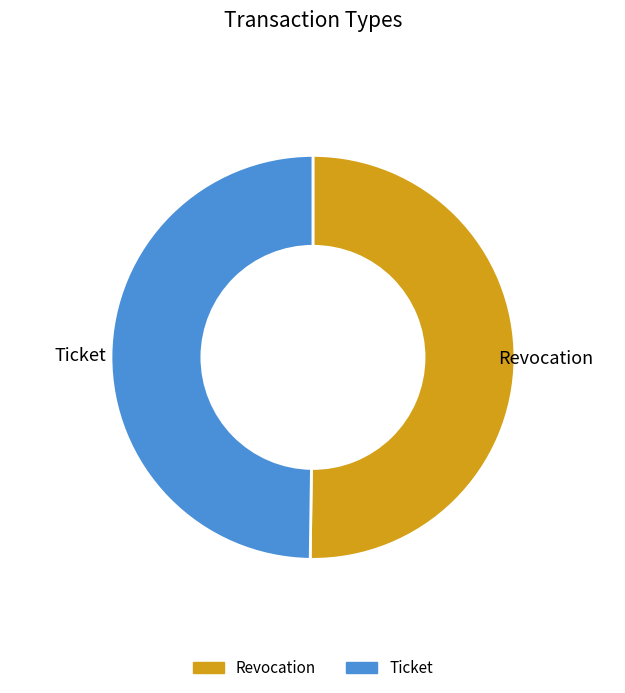

Count the number of slices in the pie.

2